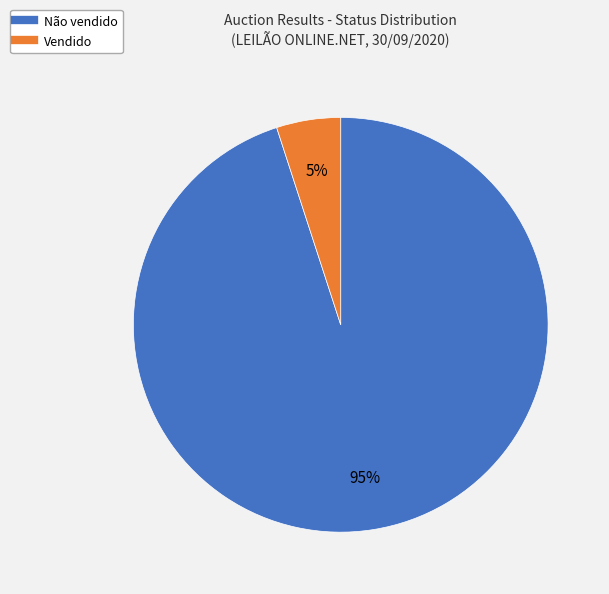

Between Não vendido and Vendido, which is larger?

Não vendido